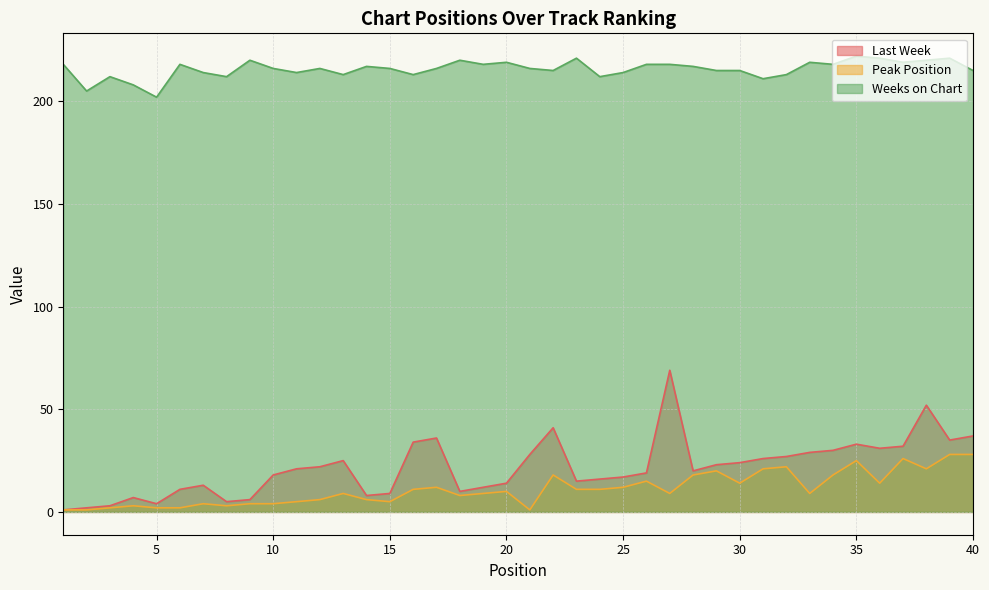

At which label does Weeks on Chart first exceed 216?

1